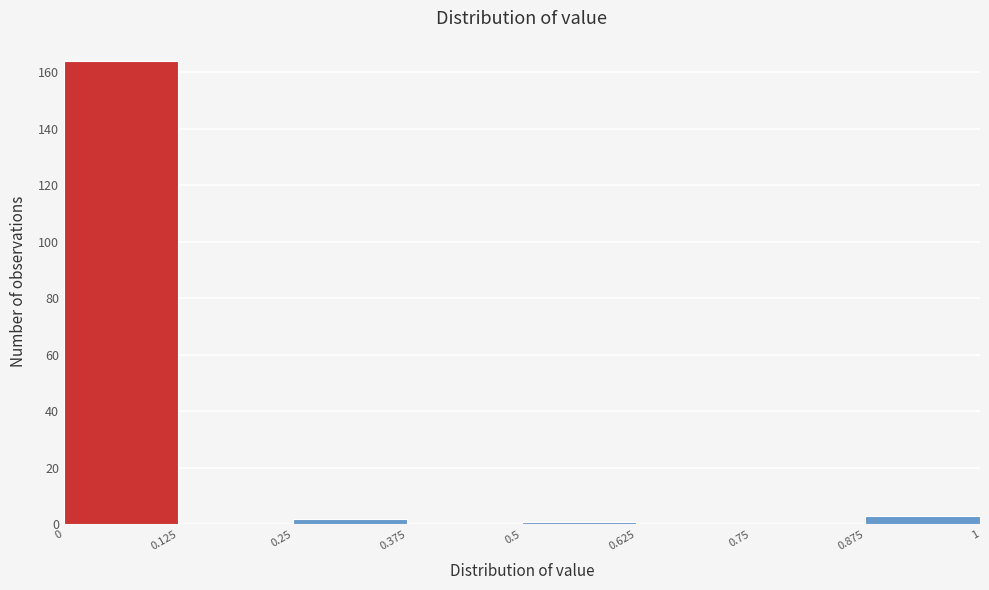

Reading left to right, list every bar in this chart as the range it spans on the x-axis followed by its height. The values are not printed on the chart, so give them approximately, as read against the axis.

0 to 0.125: 164
0.125 to 0.25: 0
0.25 to 0.375: 2
0.375 to 0.5: 0
0.5 to 0.625: under 2
0.625 to 0.75: 0
0.75 to 0.875: 0
0.875 to 1: 4